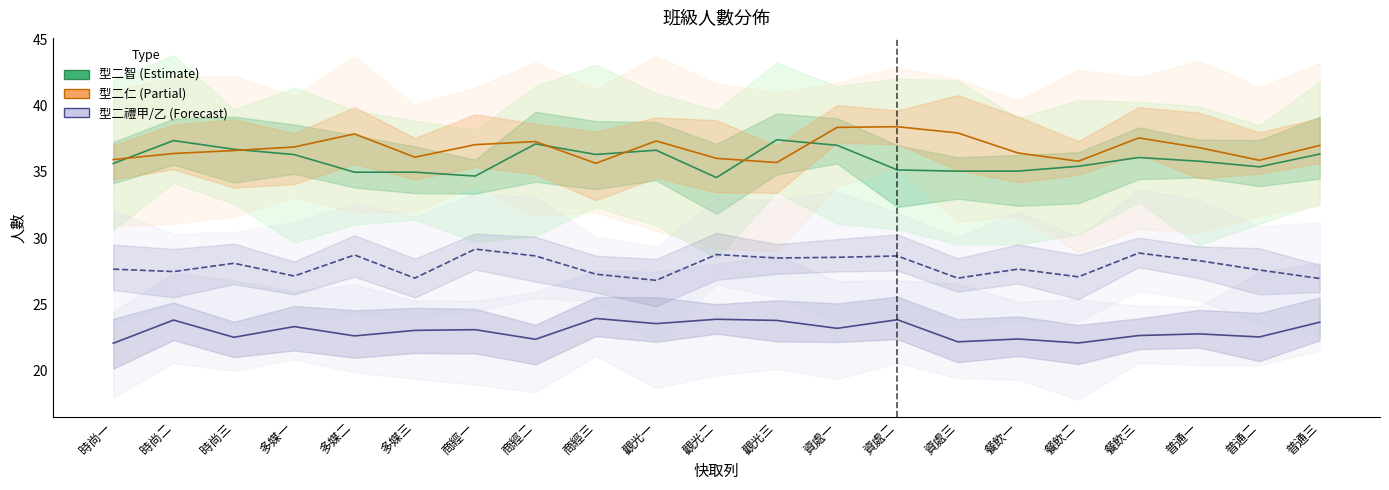

At how many categories does at least one series exceed 27?

21